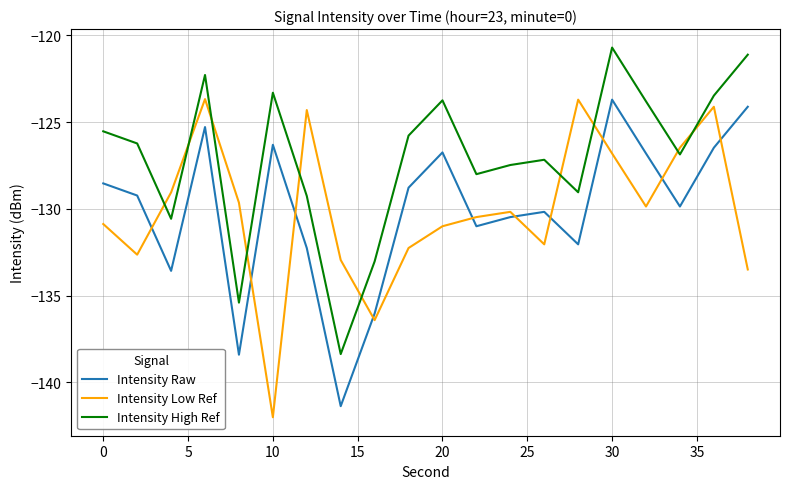

What is the sum of all Intensity High Ref values?

-2541.2